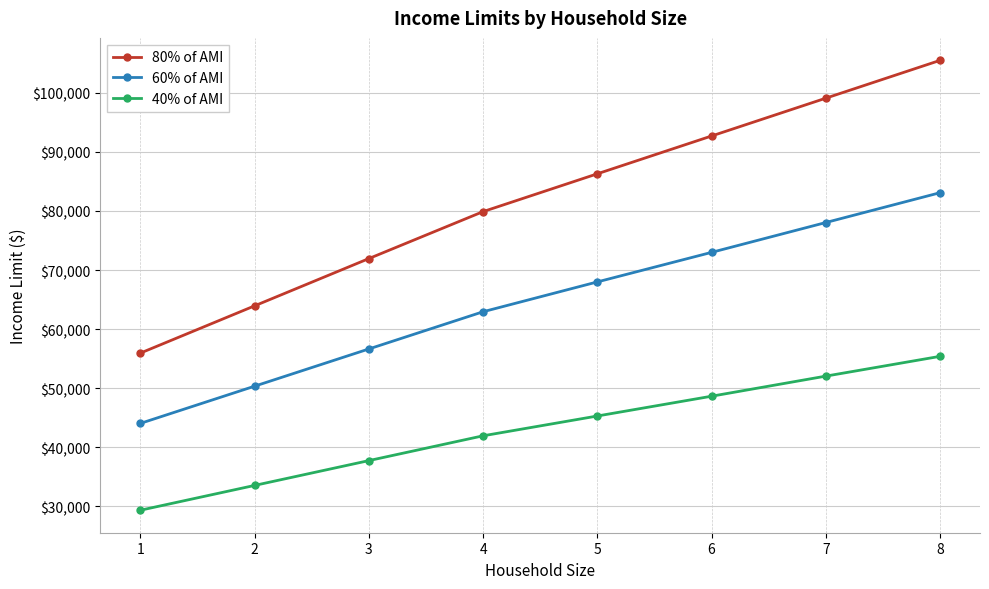

Rank the series by their average value, from highest to lowest.

80% of AMI, 60% of AMI, 40% of AMI